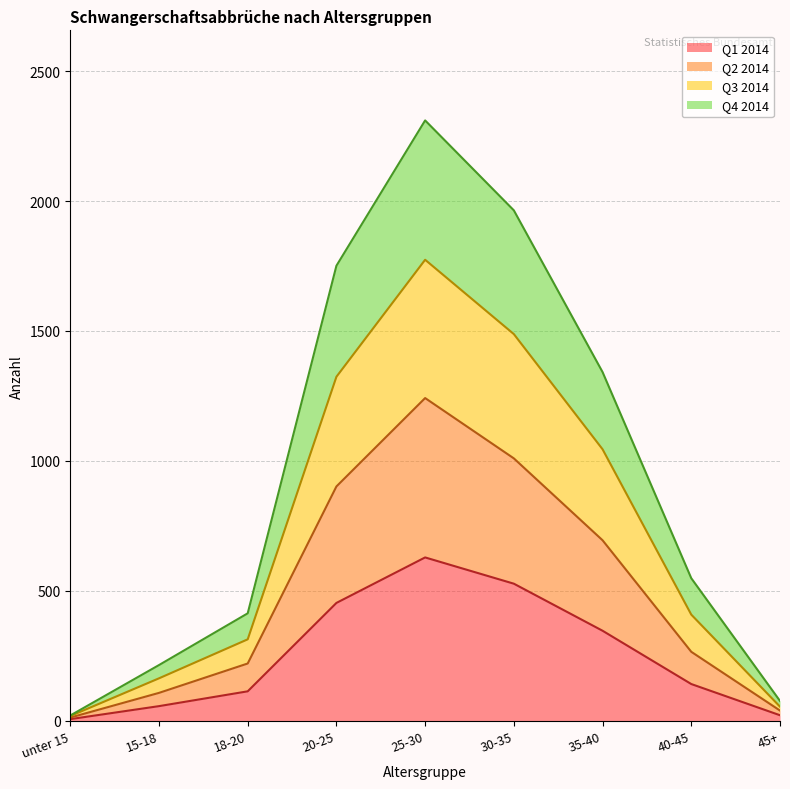

Reading left to right, transcribe all the data shown in this chart.

Q1 2014: unter 15=7	15-18=57	18-20=114	20-25=454	25-30=629	30-35=528	35-40=347	40-45=142	45+=22
Q2 2014: unter 15=13	15-18=108	18-20=221	20-25=902	25-30=1242	30-35=1010	35-40=695	40-45=266	45+=40
Q3 2014: unter 15=19	15-18=164	18-20=314	20-25=1324	25-30=1774	30-35=1488	35-40=1045	40-45=409	45+=55
Q4 2014: unter 15=21	15-18=215	18-20=414	20-25=1751	25-30=2310	30-35=1964	35-40=1342	40-45=549	45+=77